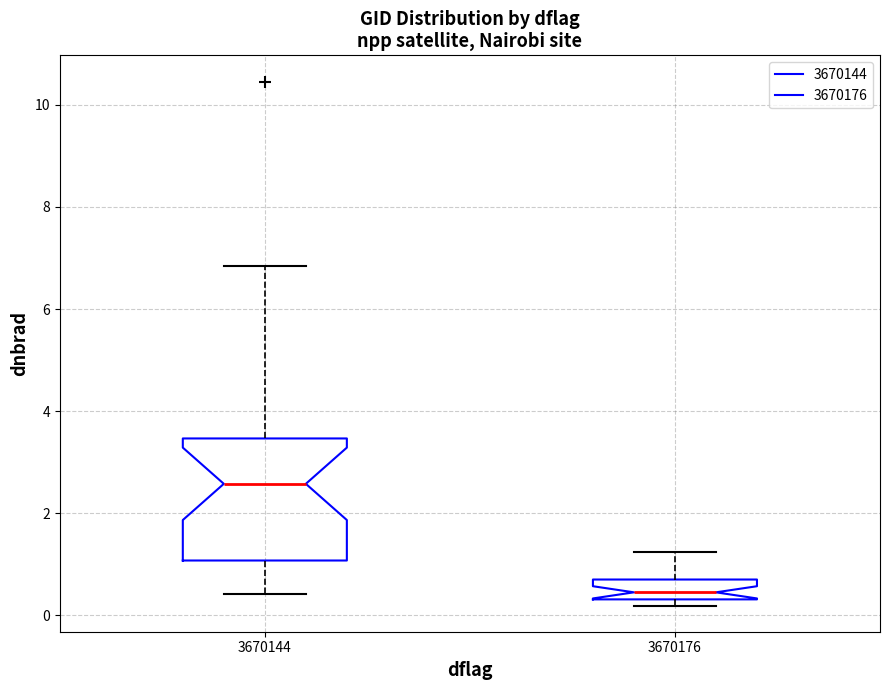

Where is the lower edge of the box at x = 3670144 on the y-axis? The values are not printed on the chart, so give them approximately, as read against the axis.

1.0